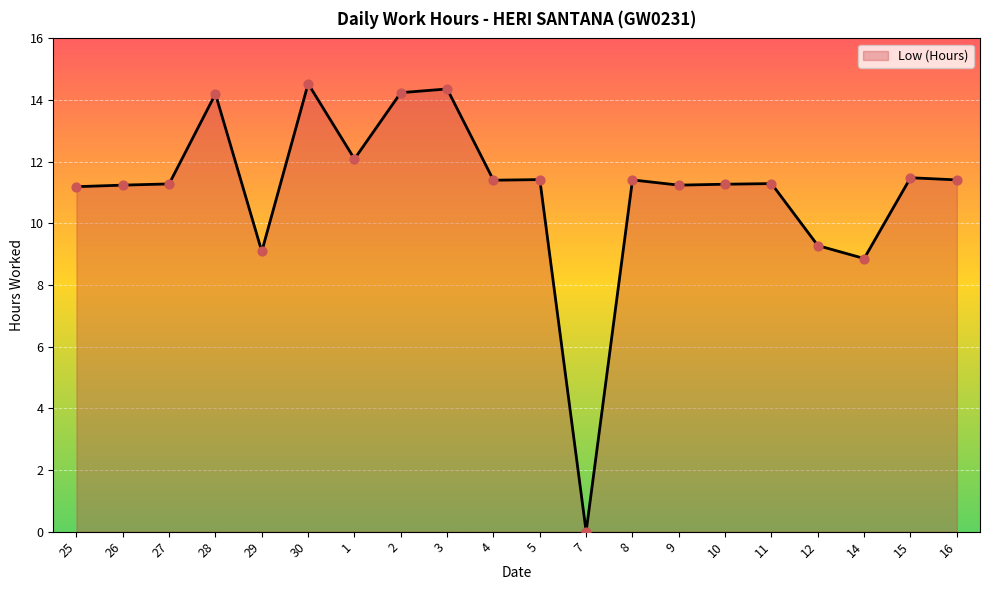

What is the change in value from 2 to 4?

-2.8